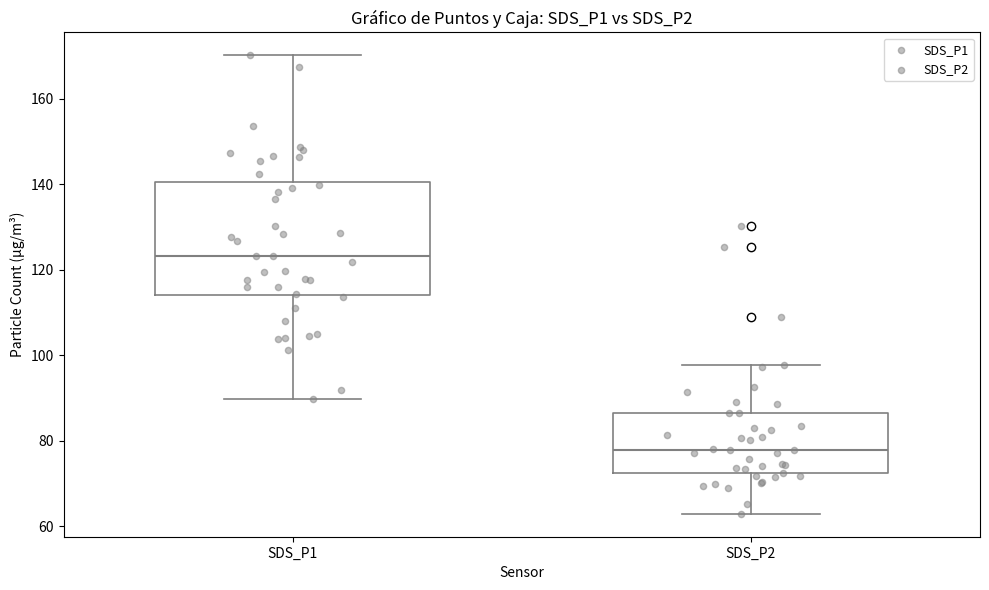

Which box has the lowest median line?

SDS_P2